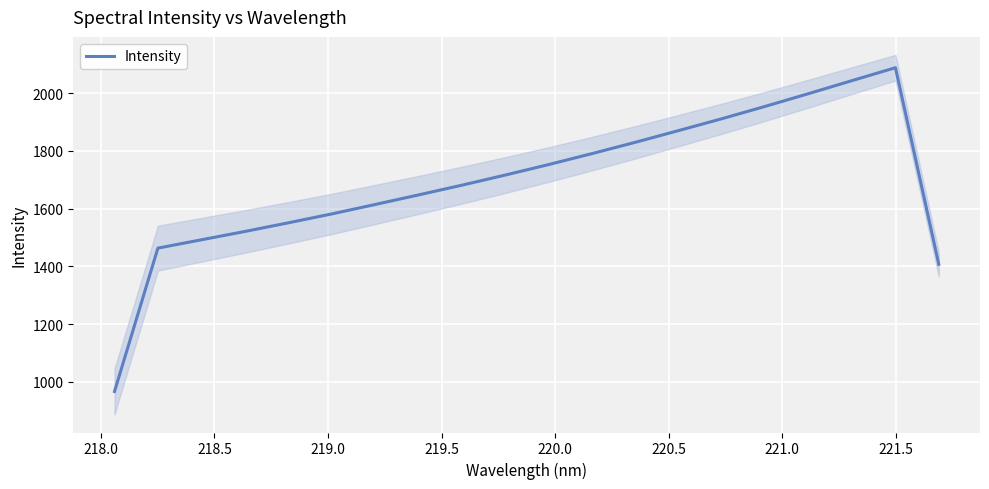

What is the greatest value displayed?

2088.6